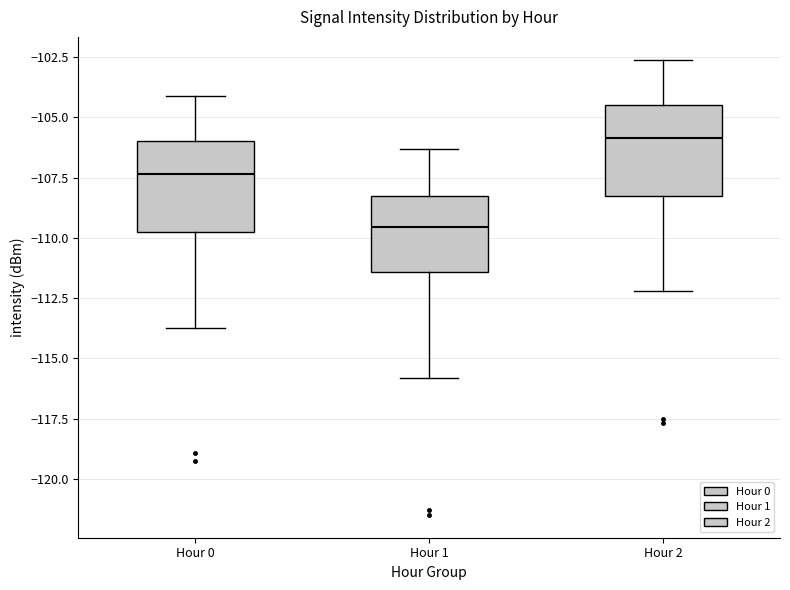

Where does the median line of the box for Hour 2 sit on the y-axis? The values are not printed on the chart, so give them approximately, as read against the axis.

-106.0